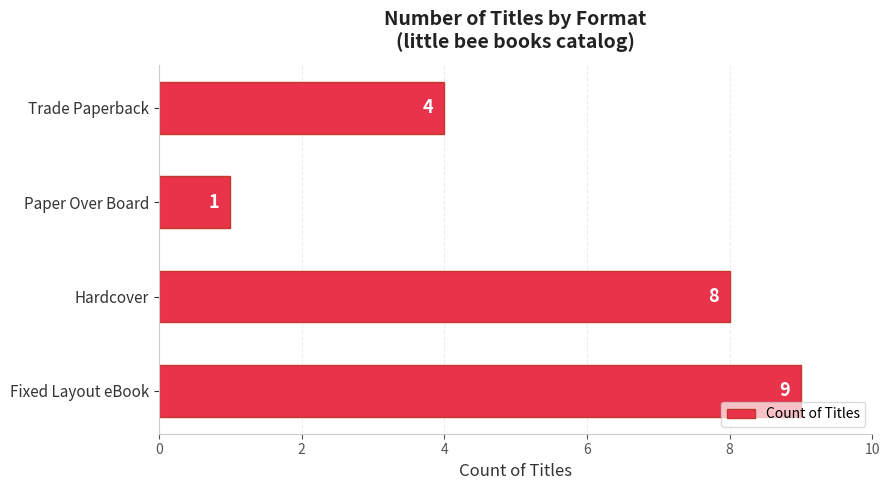

Is it true that the value at Fixed Layout eBook is 12?

False